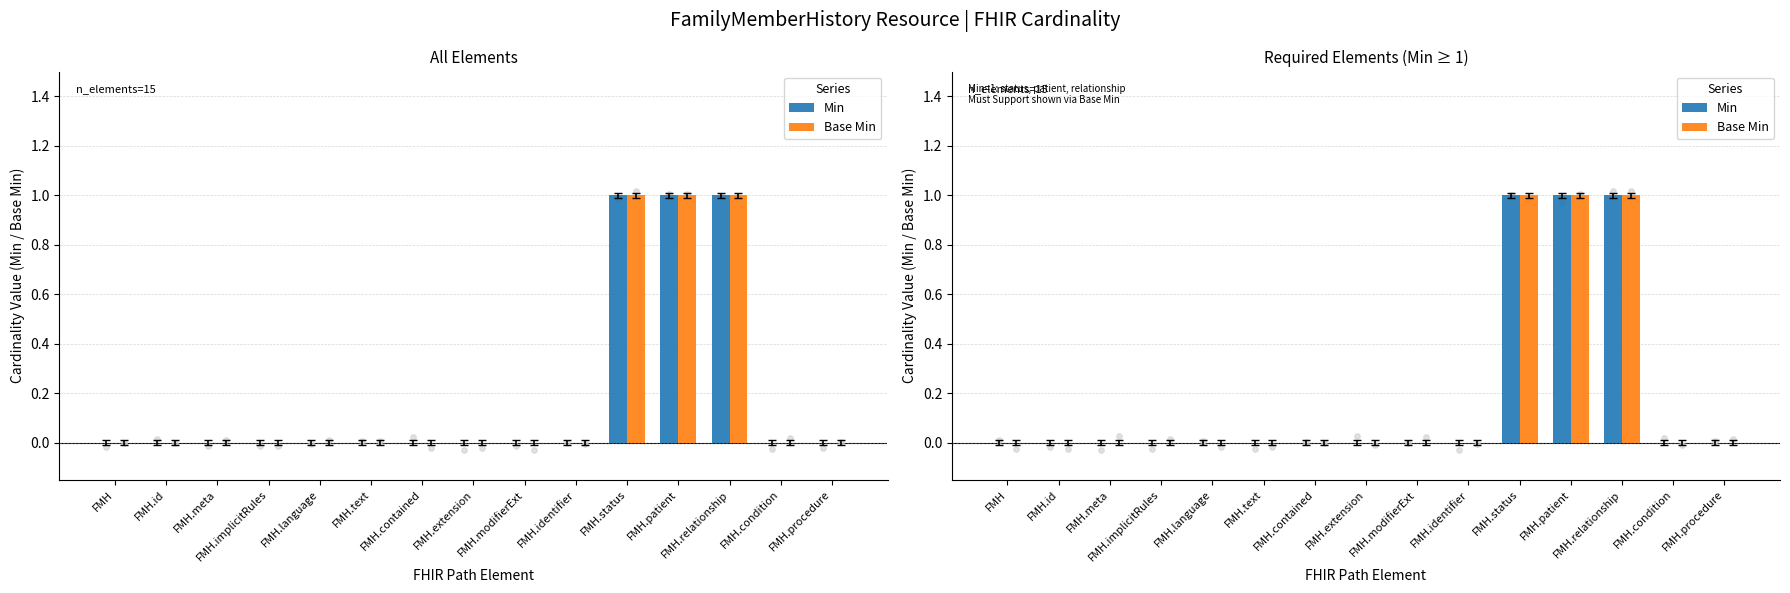

Is the value of Base Min at FMH.relationship greater than the value of Min at FMH.id?

Yes